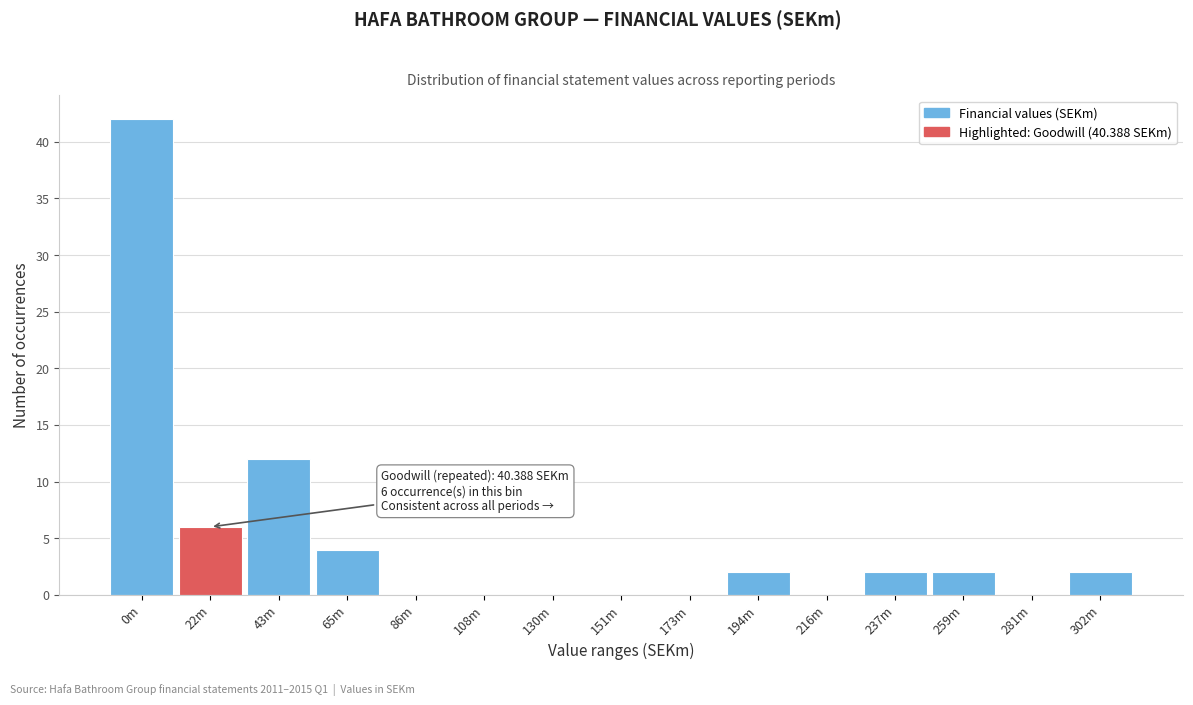

Reading left to right, transcribe all the data shown in this chart.

0m=42	22m=6	43m=12	65m=4	86m=0	108m=0	130m=0	151m=0	173m=0	194m=2	216m=0	237m=2	259m=2	281m=0	302m=2